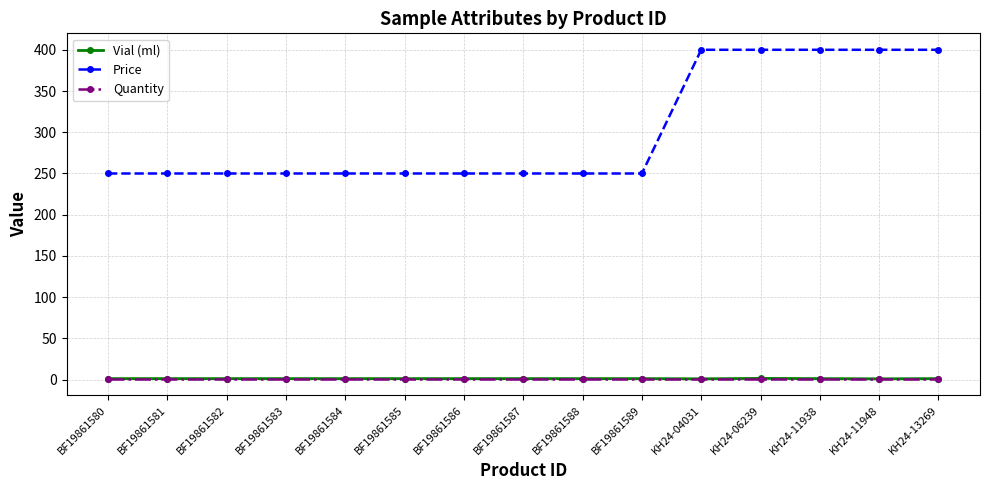

What is the greatest value displayed?

400.0